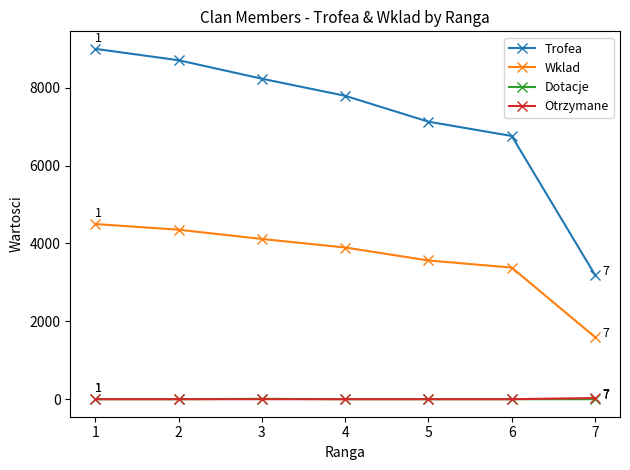

The Otrzymane series shows 0 at 1. True or false?

True